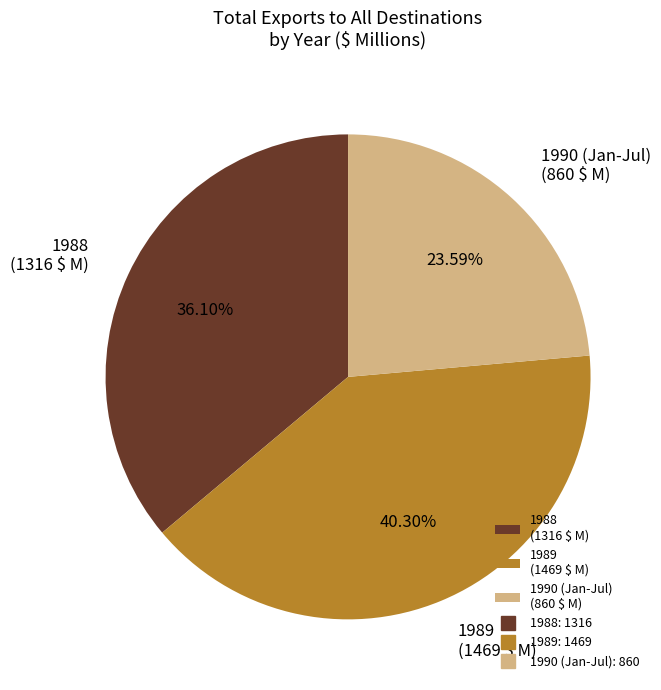

Is there any slice that represents more than half of the pie?

No